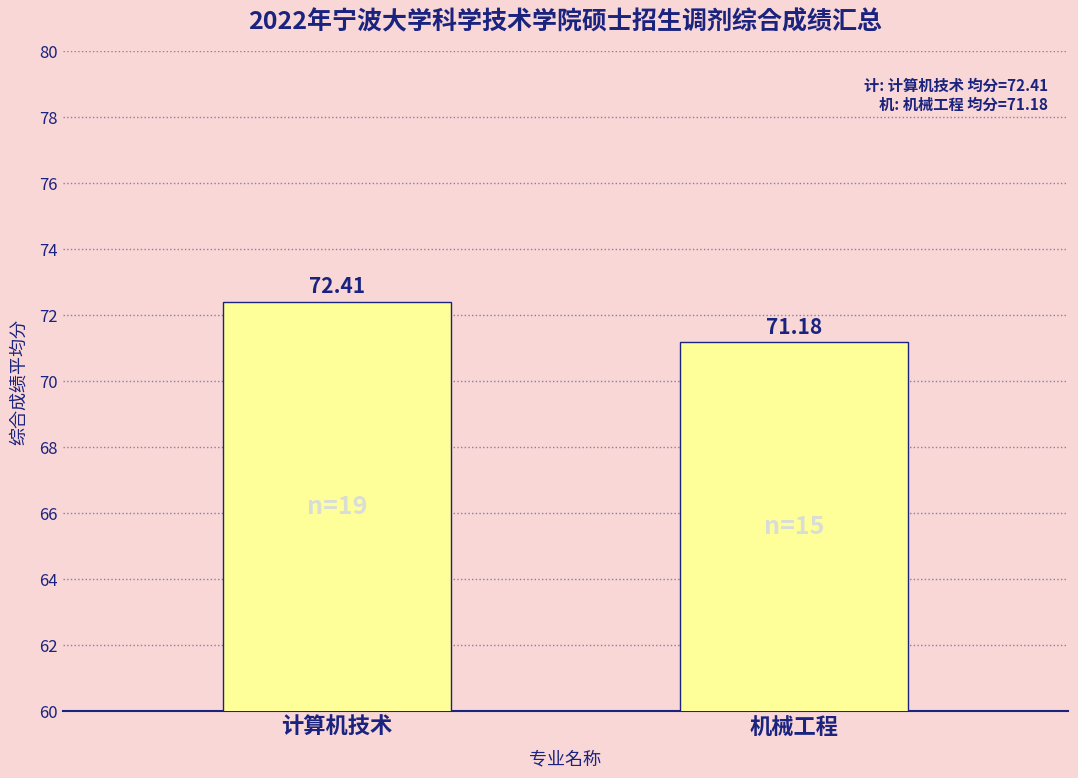

What is the minimum value shown in the chart?

71.2